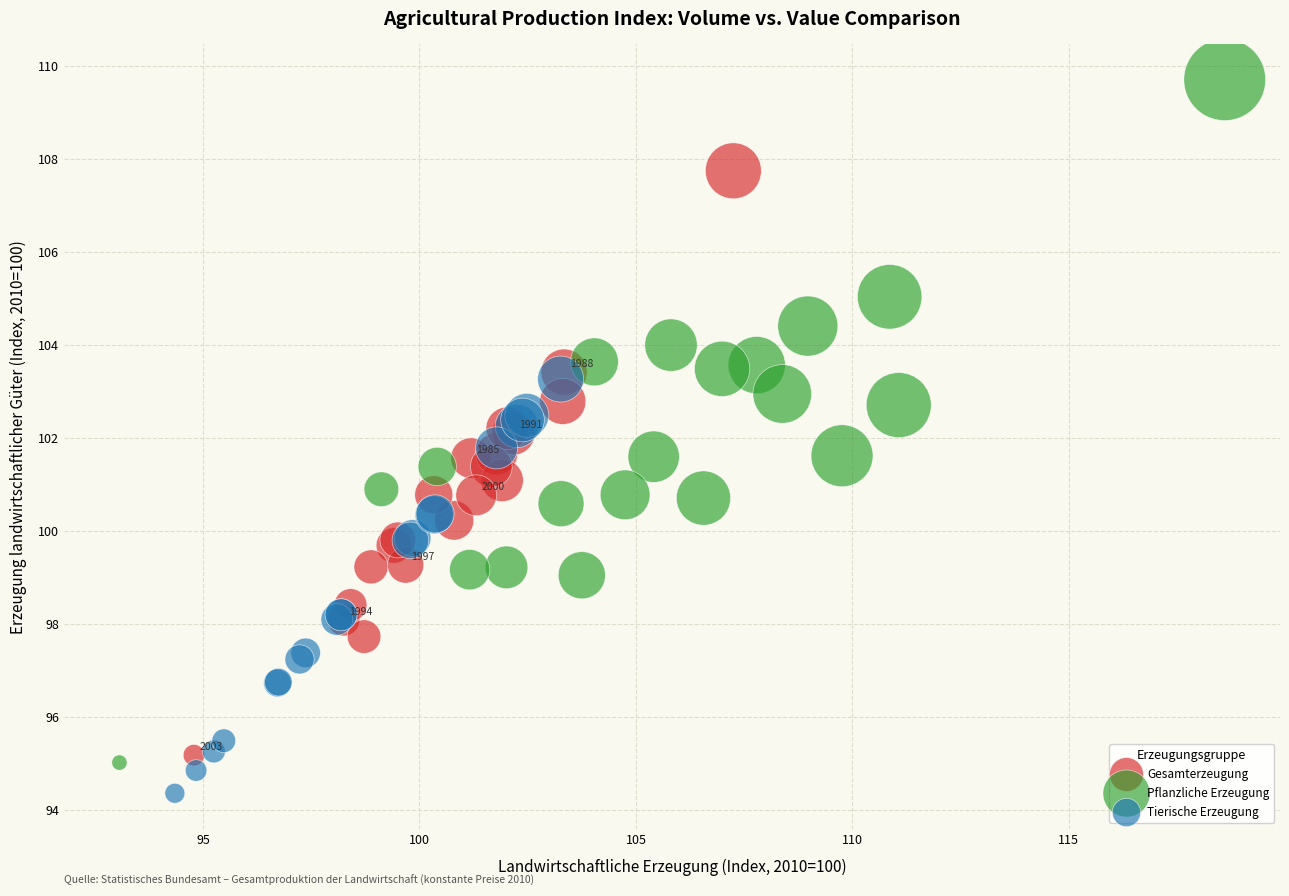

Which series reaches the maximum Y coordinate?

Pflanzliche Erzeugung